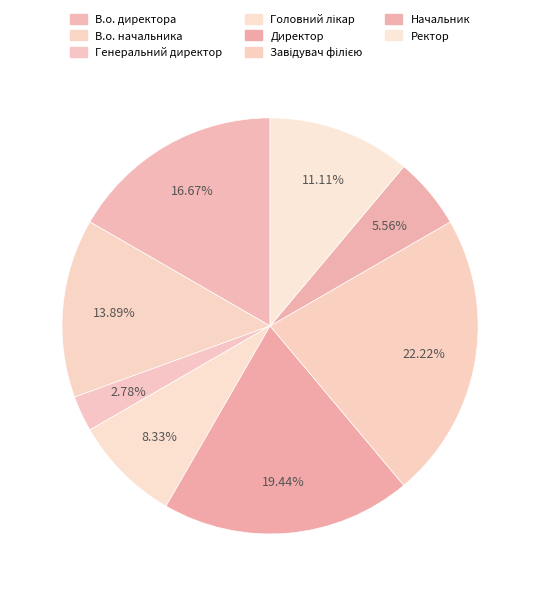

How many segments does this pie chart have?

8